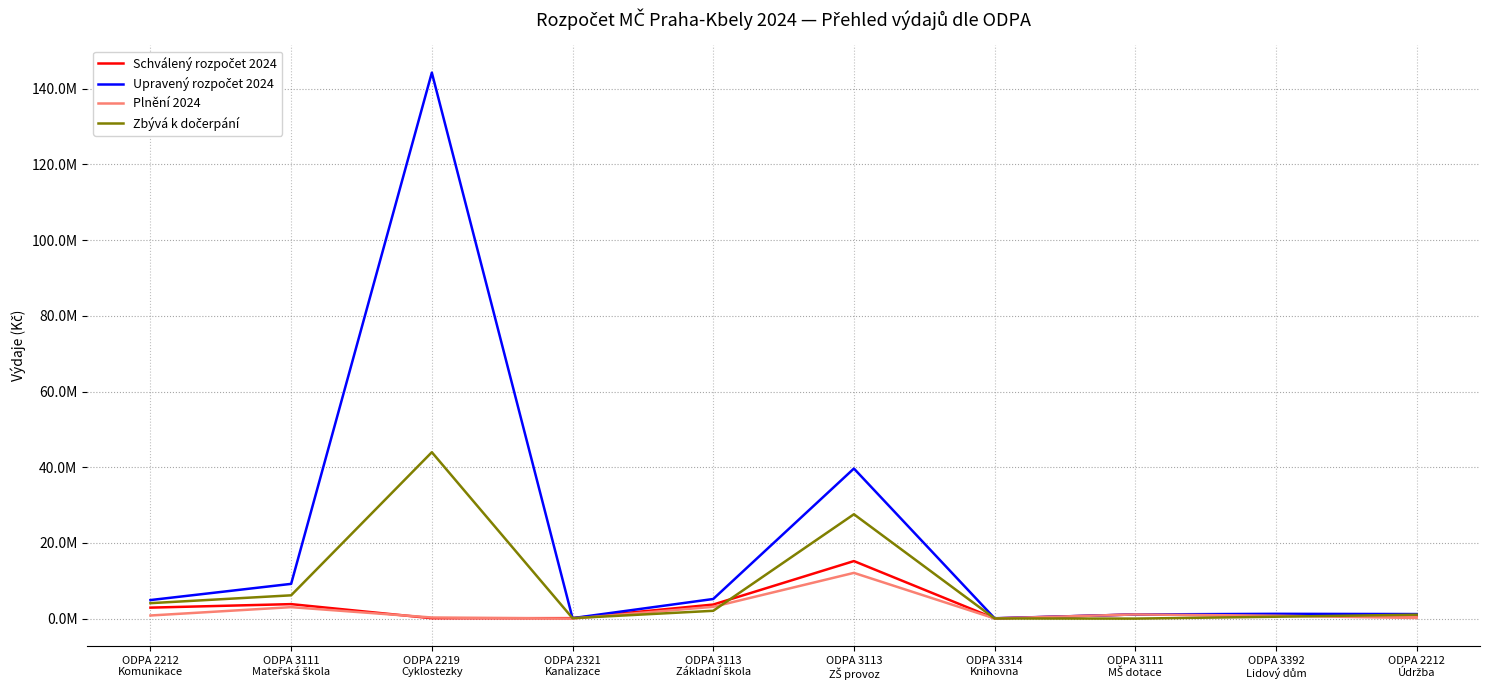

At which category is the sum across all series the highest?

ODPA 2219
Cyklostezky